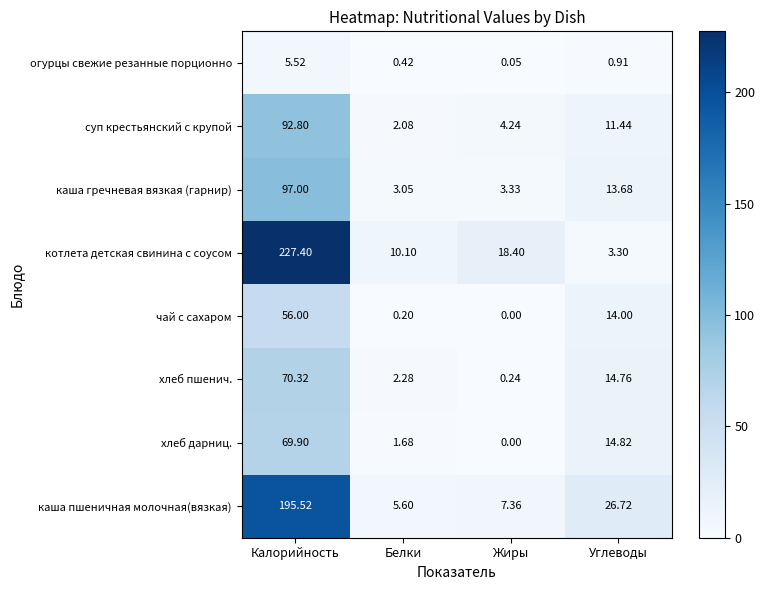

Which label corresponds to the largest value in the chart?

Калорийность